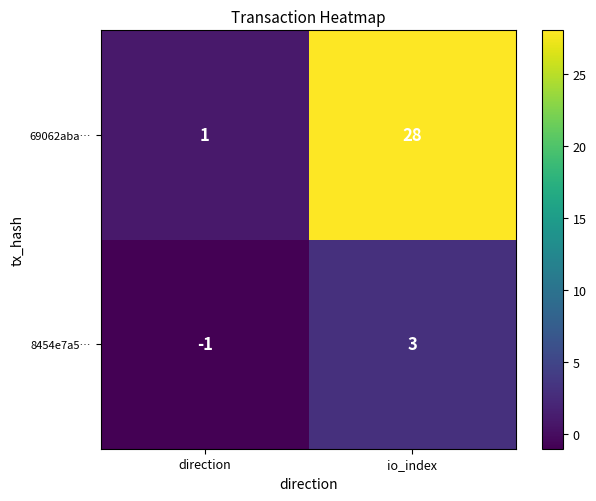

At which label is 8454e7a5… closest to 1?

direction